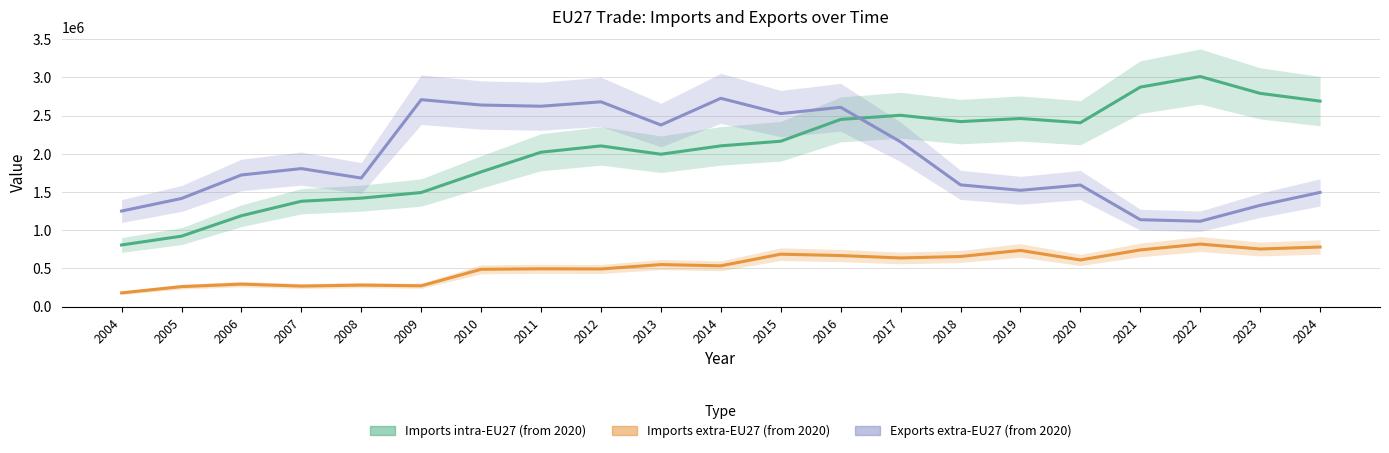

Which series has the widest spread of values?

Imports intra-EU27 (from 2020)